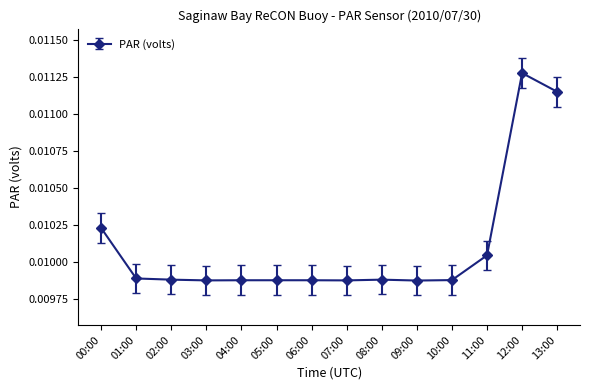

At which category does the chart reach its peak across all series?

12:00